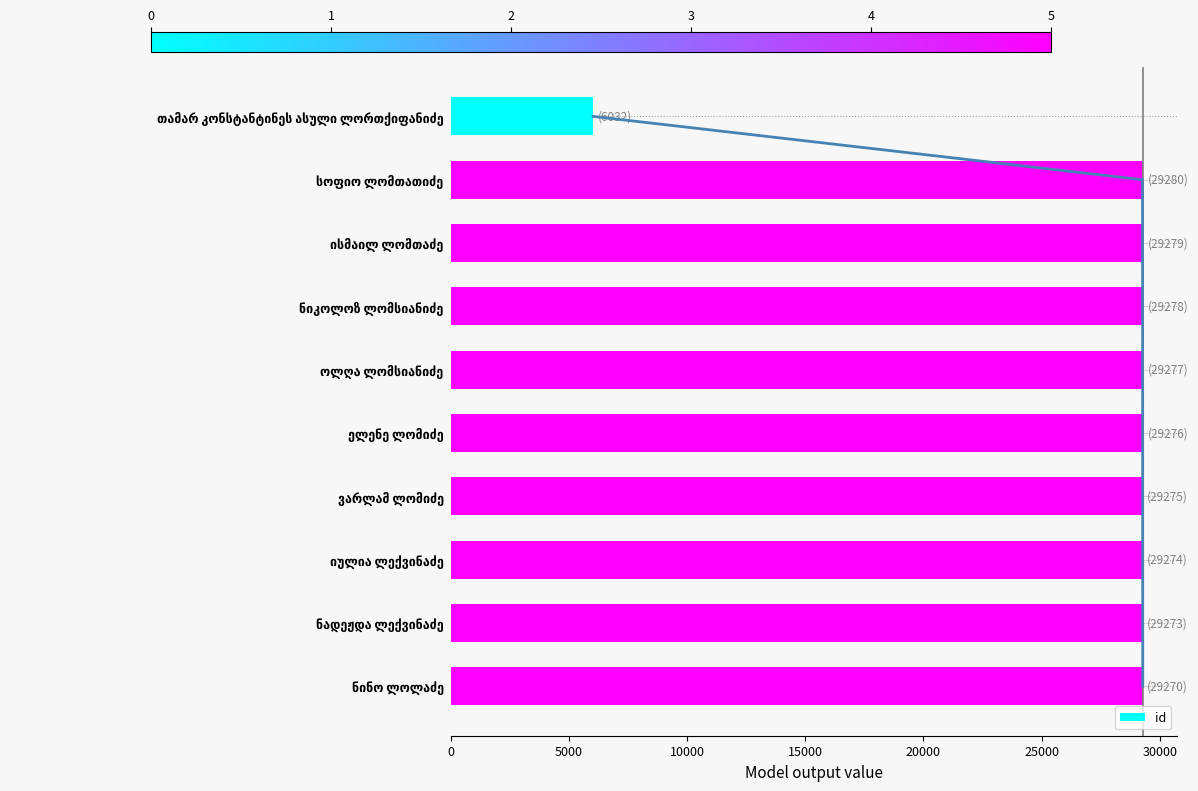

What is the minimum value for id?

6032